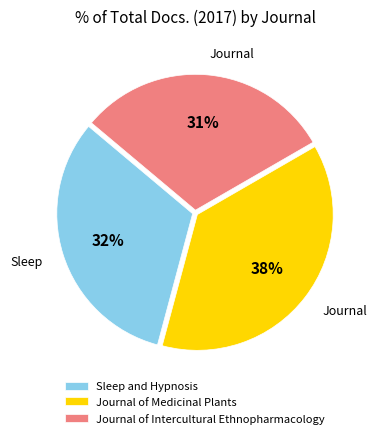

Combined, do Sleep and Hypnosis and Journal of Medicinal Plants account for over 50%?

Yes